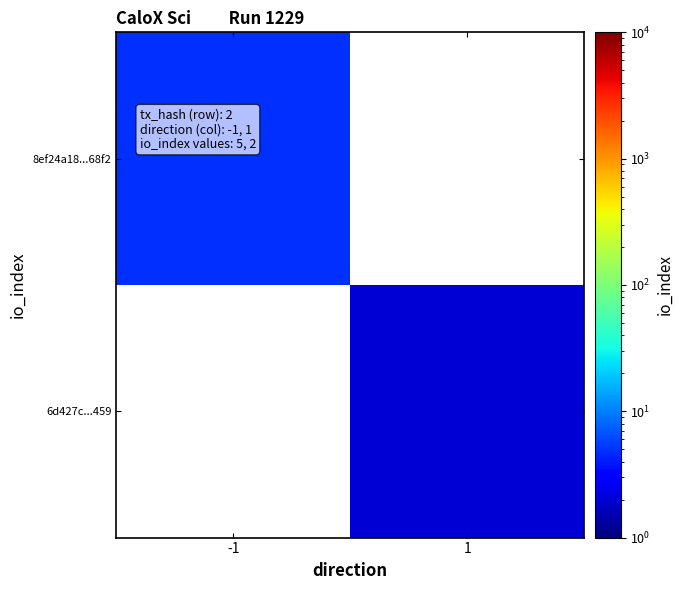

At which label does 8ef24a18...68f2 reach its minimum?

-1